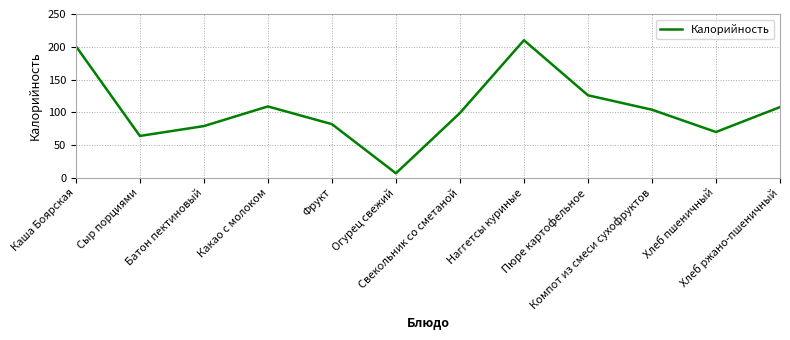

At which label does the data first exceed 104?

Каша Боярская